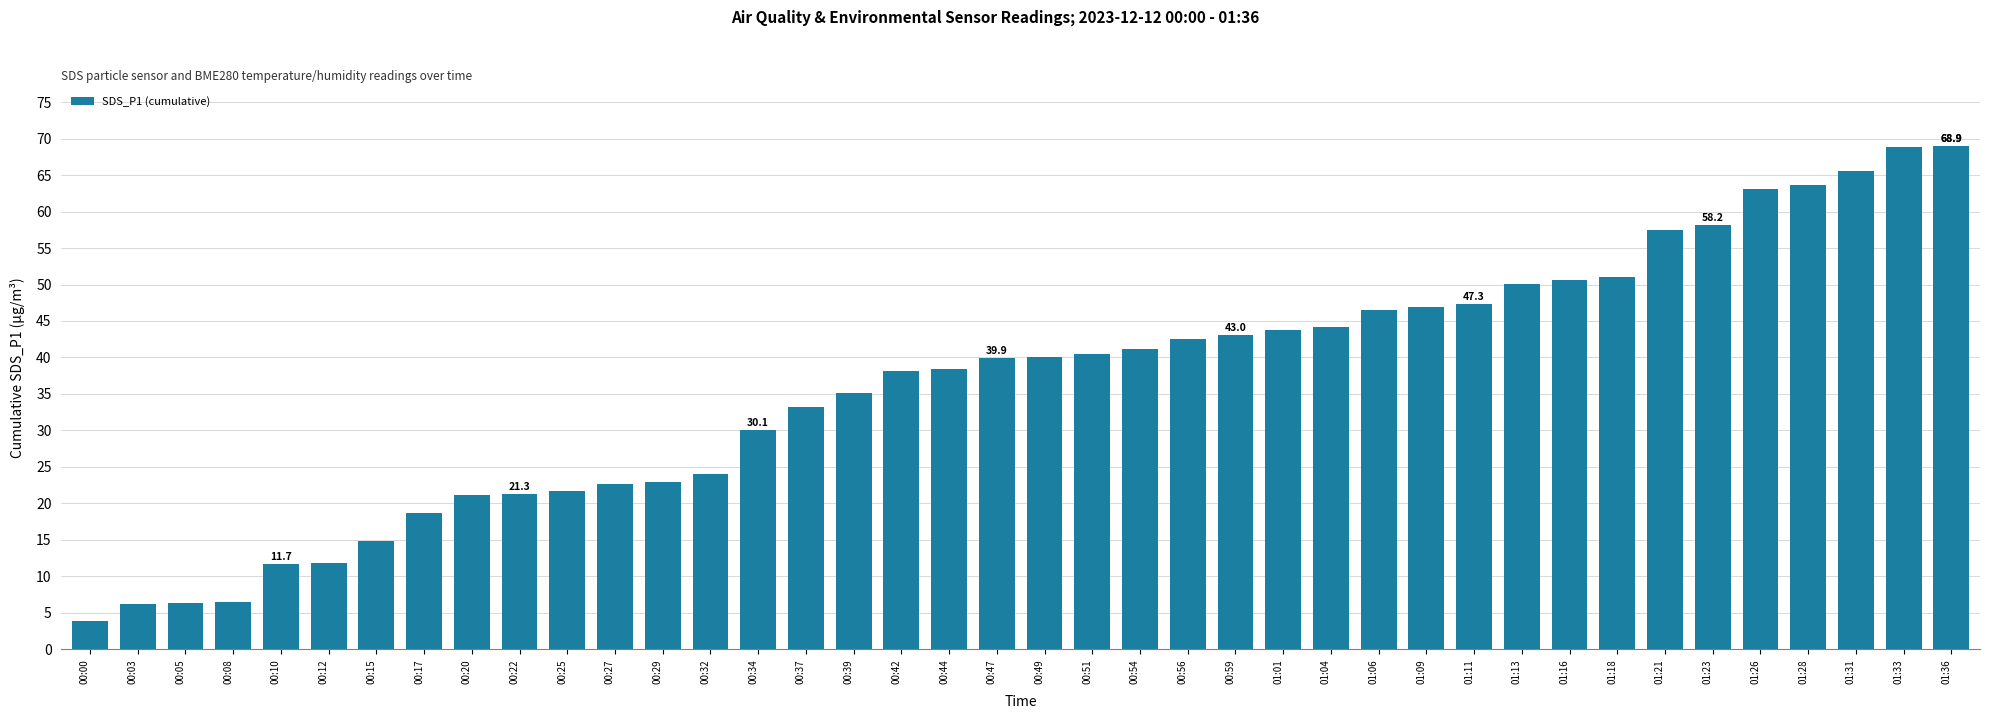

What is the value of the 18th bar from the left?

38.1